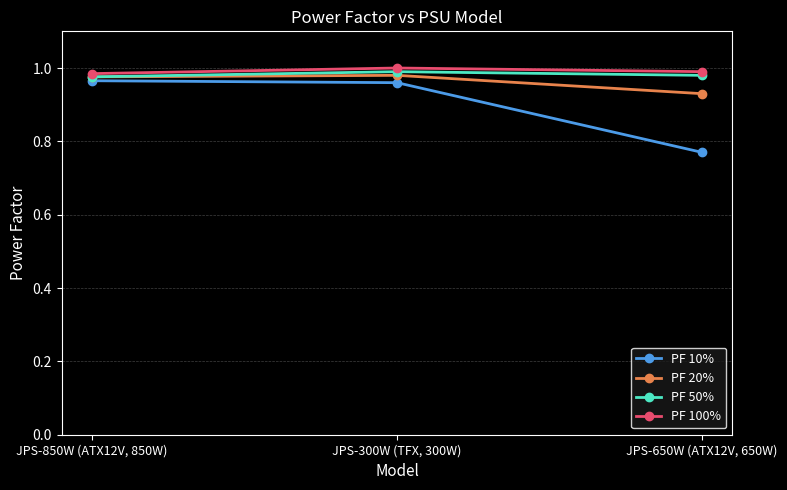

The value of PF 100% at JPS-650W (ATX12V, 650W) is 1.0. True or false?

True